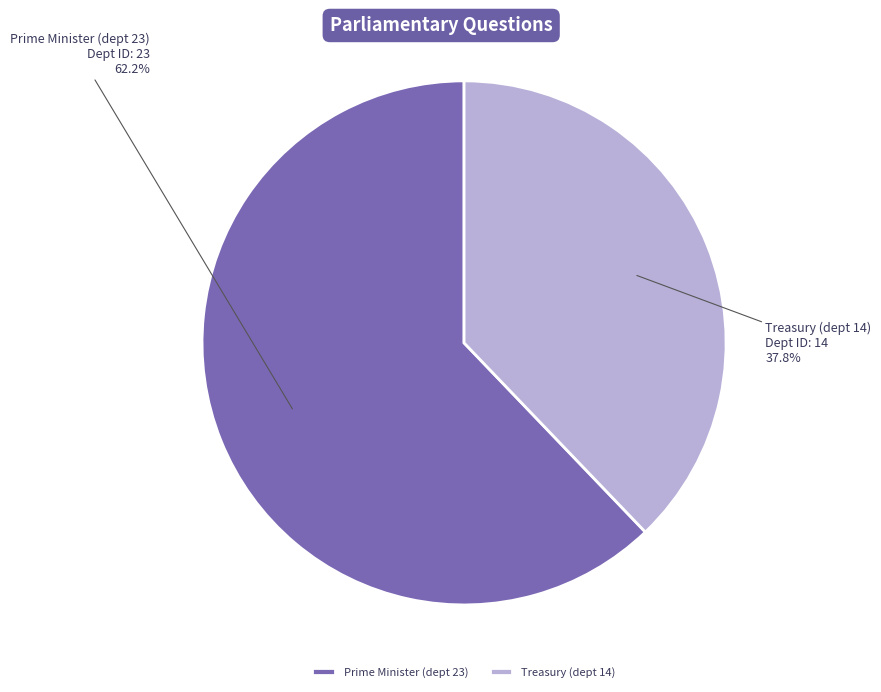

Approximately how many times larger is the value at Treasury (dept 14) compared to Prime Minister (dept 23)?

0.6